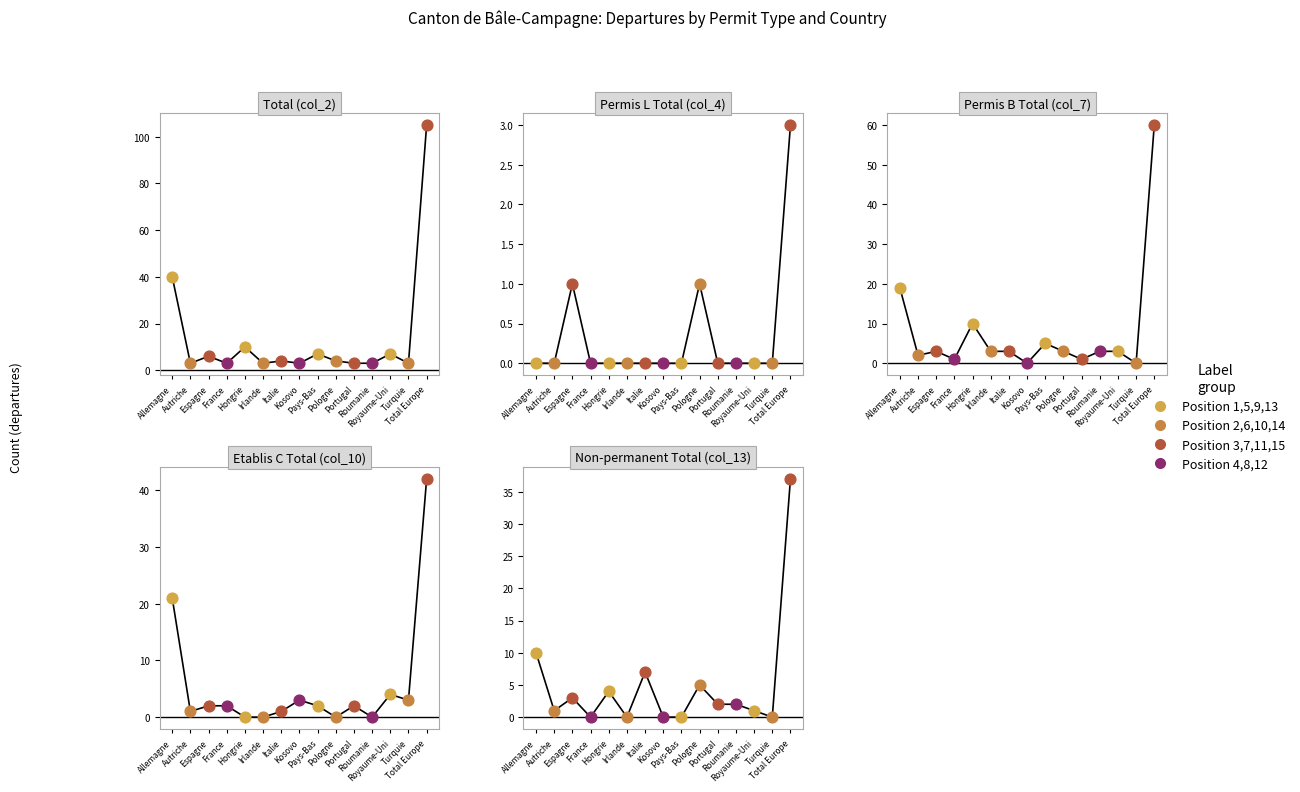

At which category is the sum across all series the highest?

Total Europe